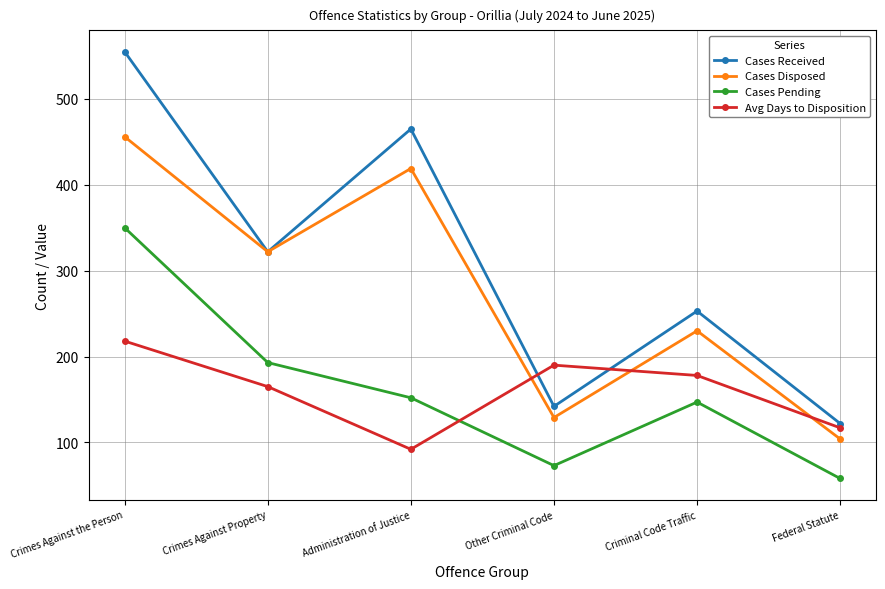

Reading left to right, transcribe all the data shown in this chart.

Cases Received: 555	322	465	142	253	122
Cases Disposed: 456	322	419	129	230	104
Cases Pending: 350	193	152	73	147	58
Avg Days to Disposition: 218	165	92	190	178	117